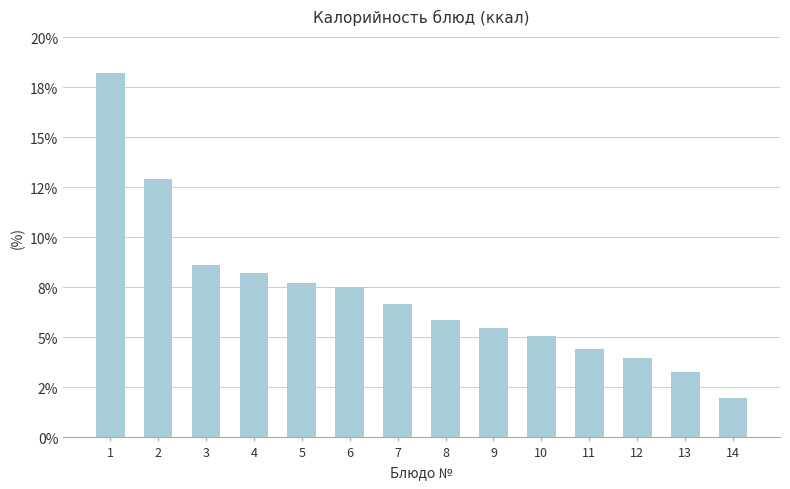

Is it true that the value at 7 is 6.7?

True